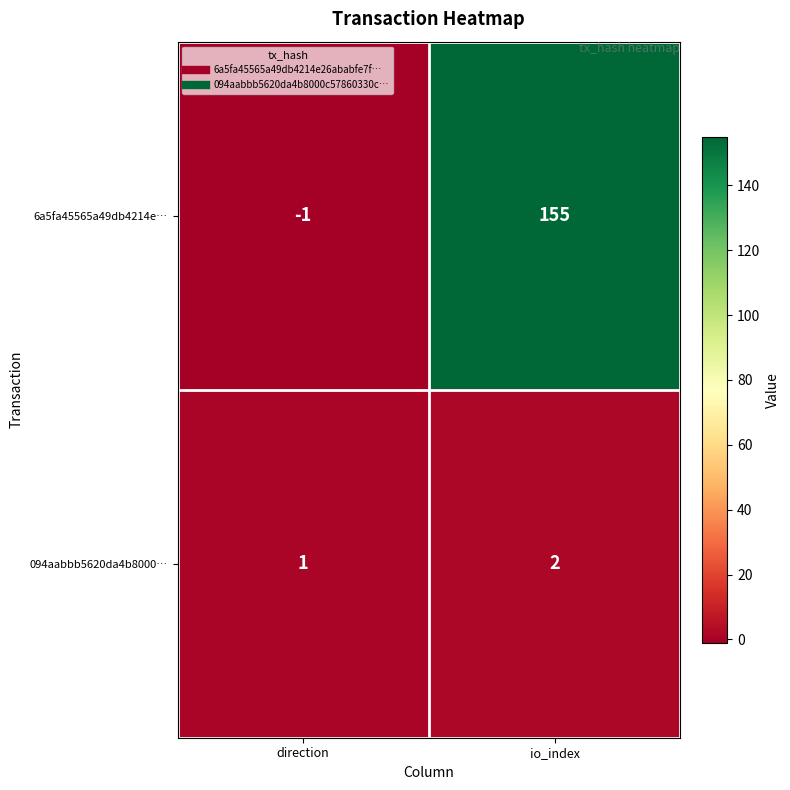

Reading left to right, transcribe all the data shown in this chart.

6a5fa45565a49db4214e…: direction=-1	io_index=155
094aabbb5620da4b8000…: direction=1	io_index=2